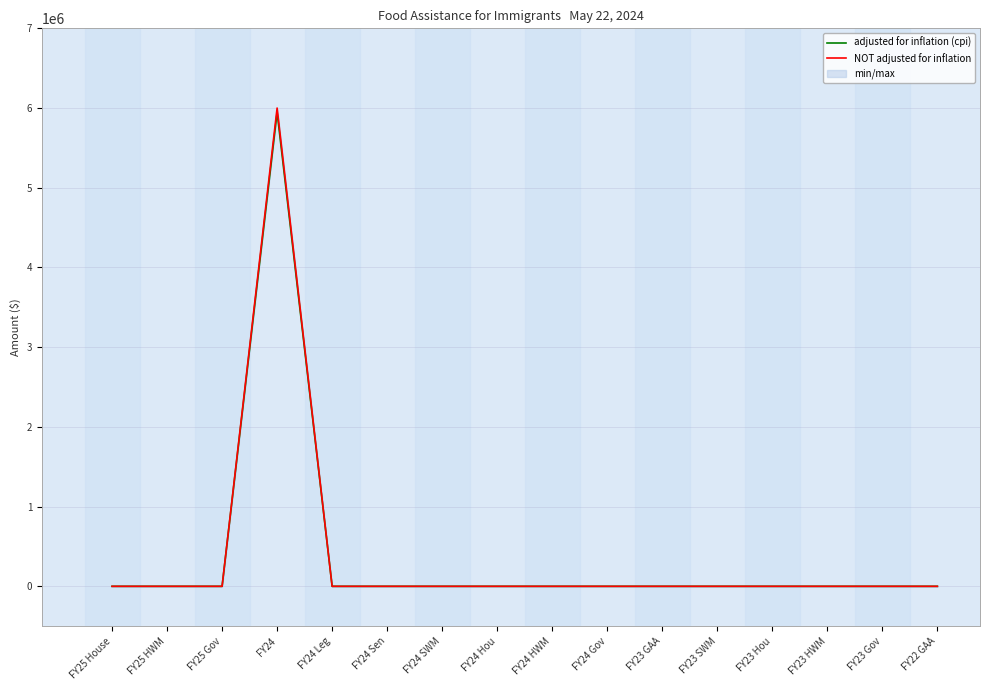

List the labels in order of NOT adjusted for inflation value, largest first.

FY24, FY25 House, FY25 HWM, FY25 Gov, FY24 Leg, FY24 Sen, FY24 SWM, FY24 Hou, FY24 HWM, FY24 Gov, FY23 GAA, FY23 SWM, FY23 Hou, FY23 HWM, FY23 Gov, FY22 GAA